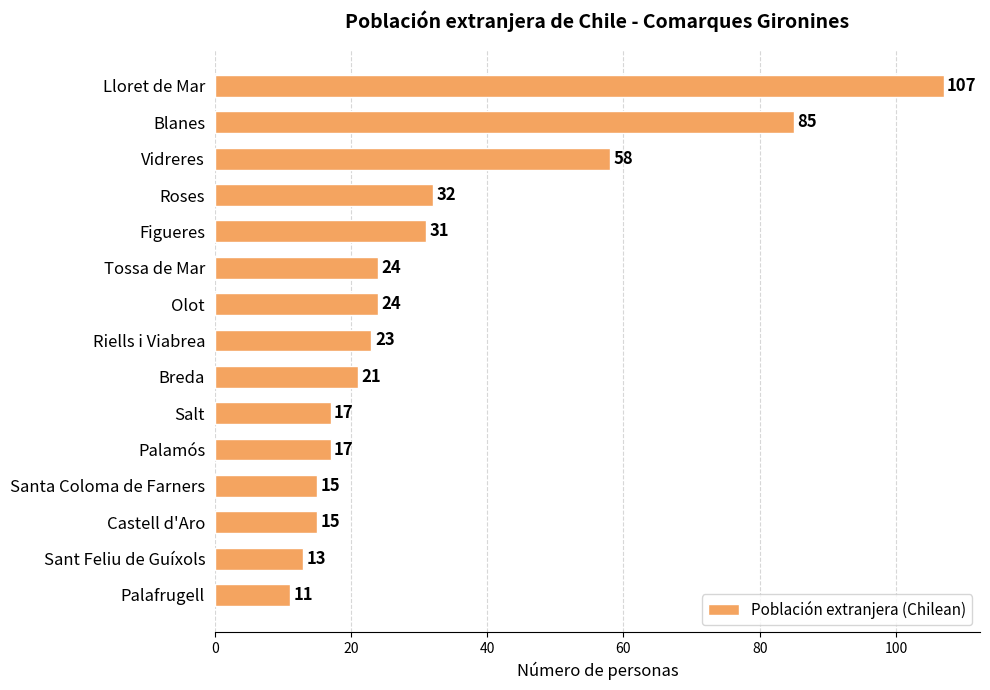

What is the average value?

33